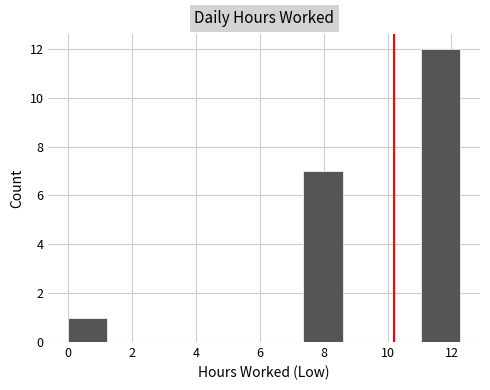

Which range on the x-axis has the tallest bar?

11.0 to 12.2